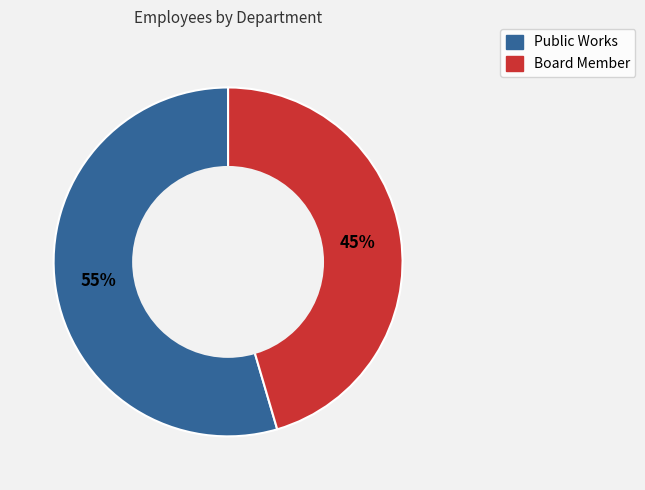

Combined, do Board Member and Public Works account for over 50%?

Yes